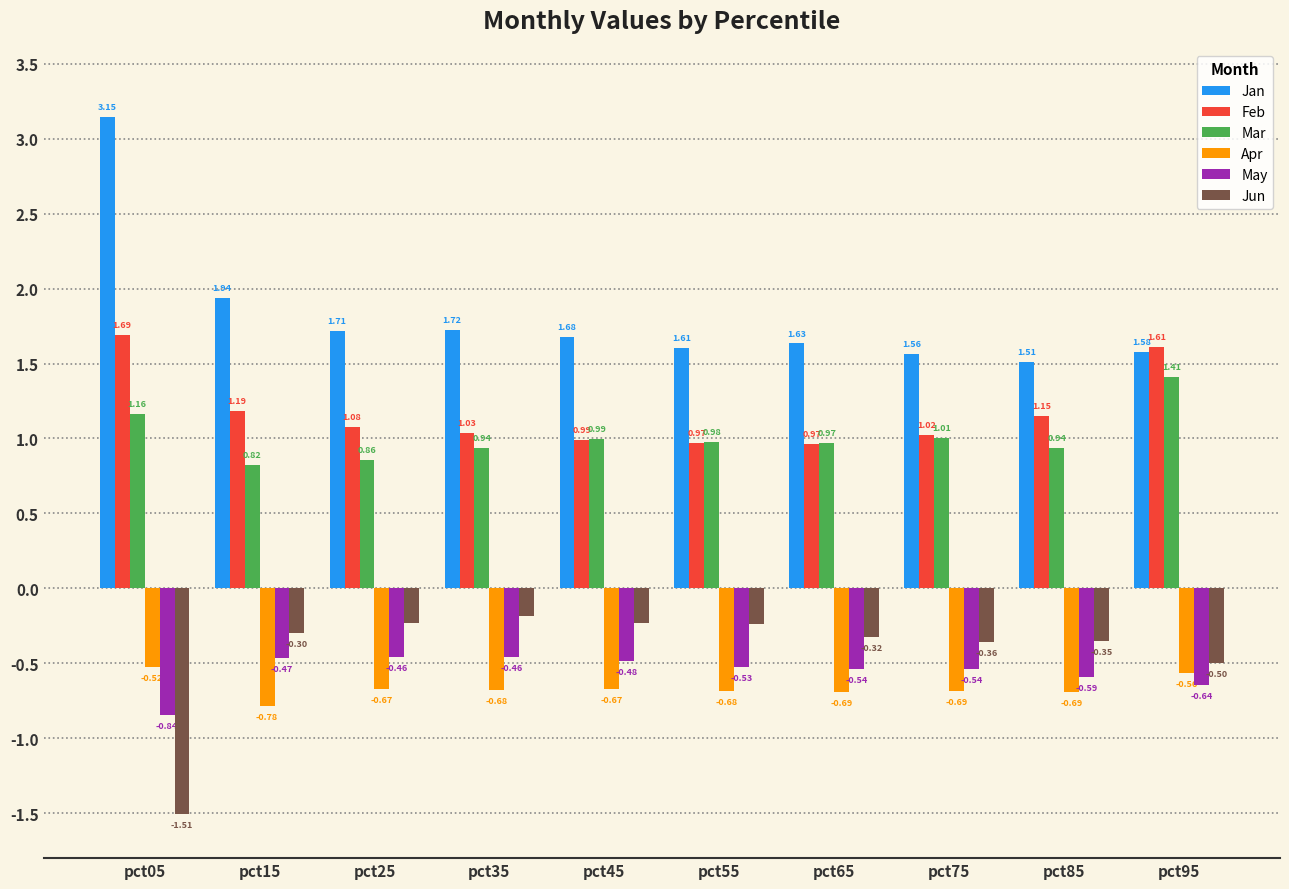

How many bars are there in each group?

6